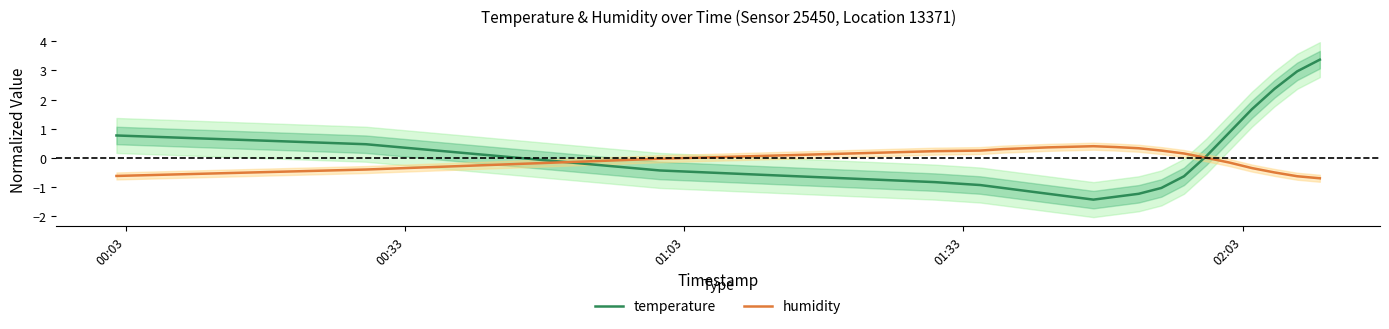

What is the lowest value of the temperature series?

-1.4